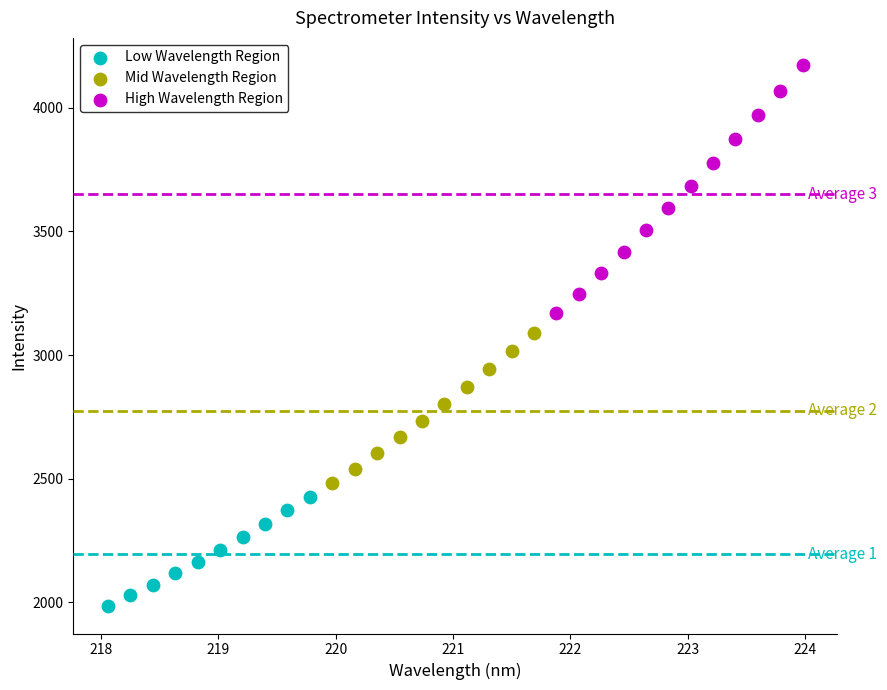

Which series has the widest spread of Y values?

High Wavelength Region